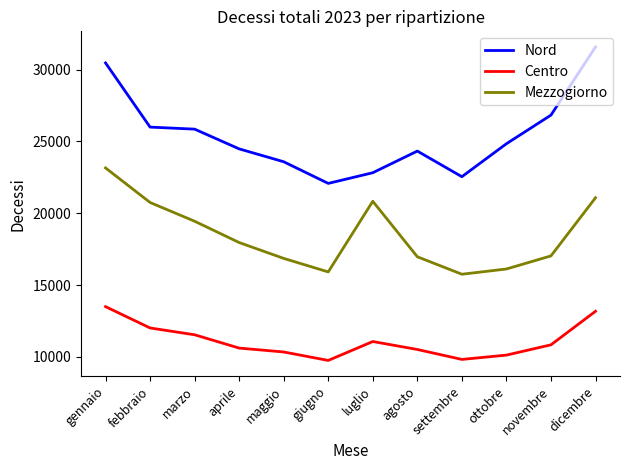

What is the spread (max minus min) of values at settembre?

12730